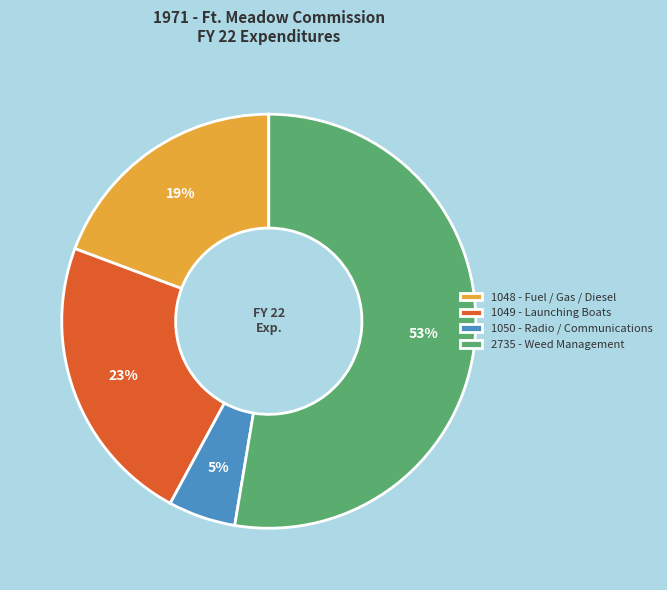

Does 2735 - Weed Management account for over 50% of the chart?

Yes